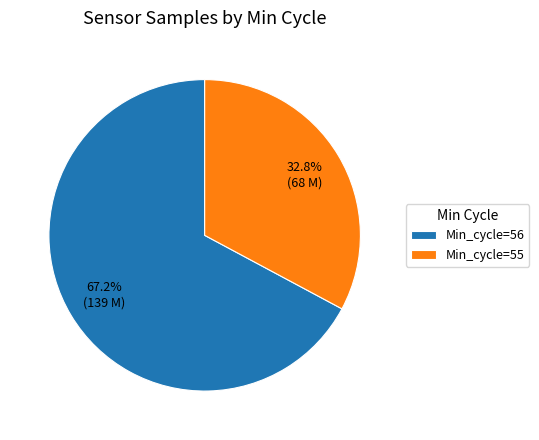

What is the smallest slice in the pie chart?

Min_cycle=55